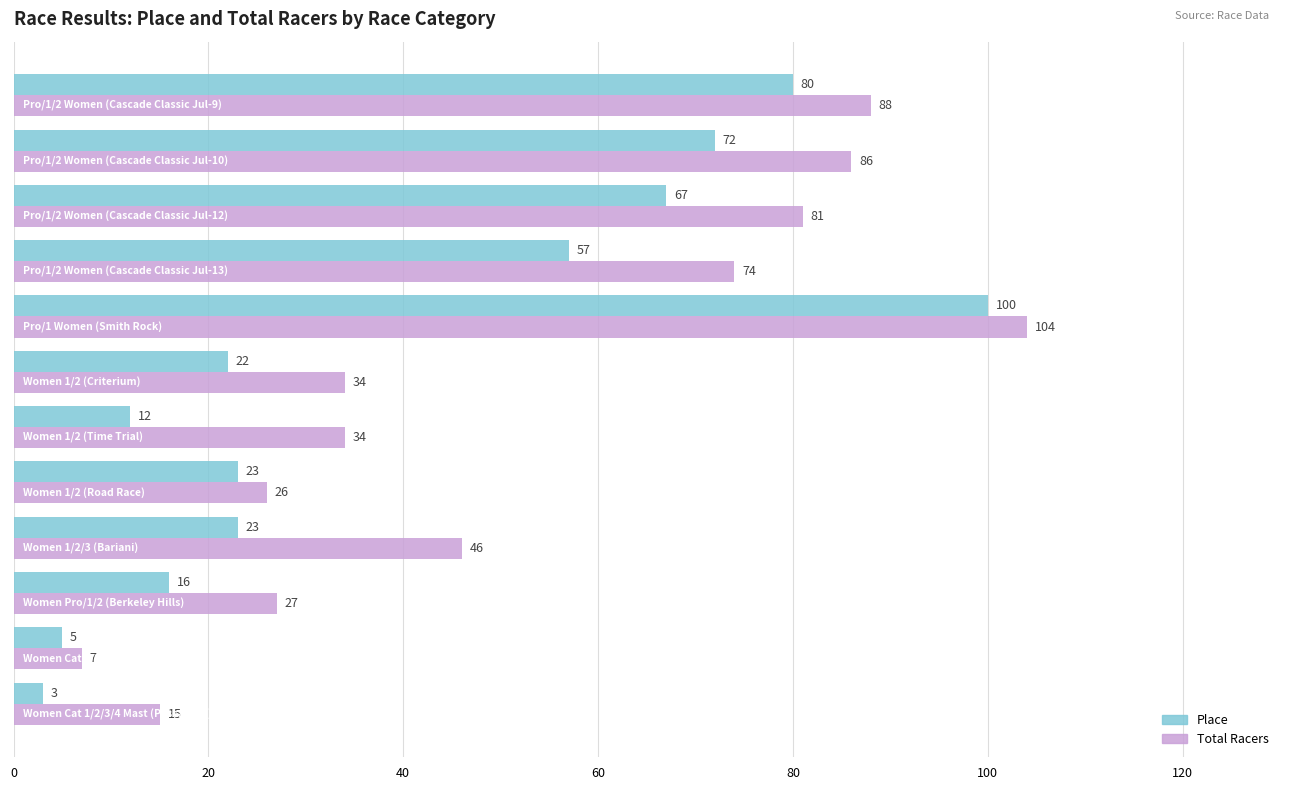

What is the sum of all Total Racers values?

622